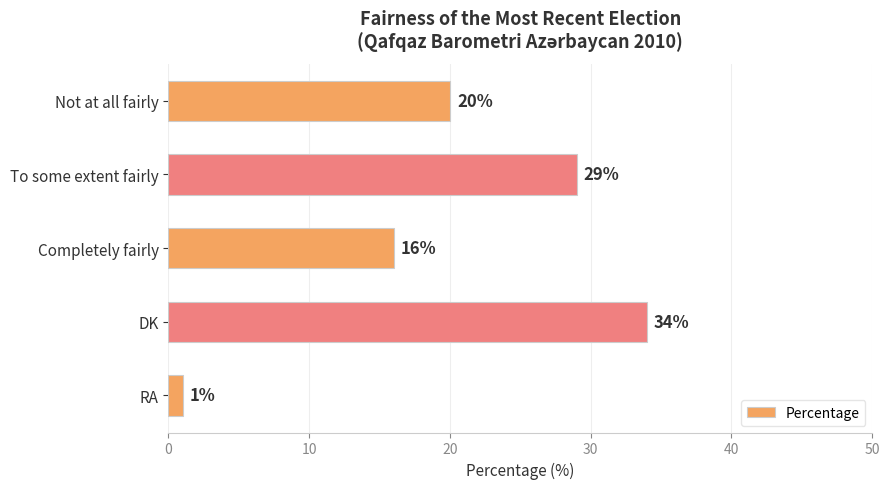

Count the values in the range 16 to 29.

3